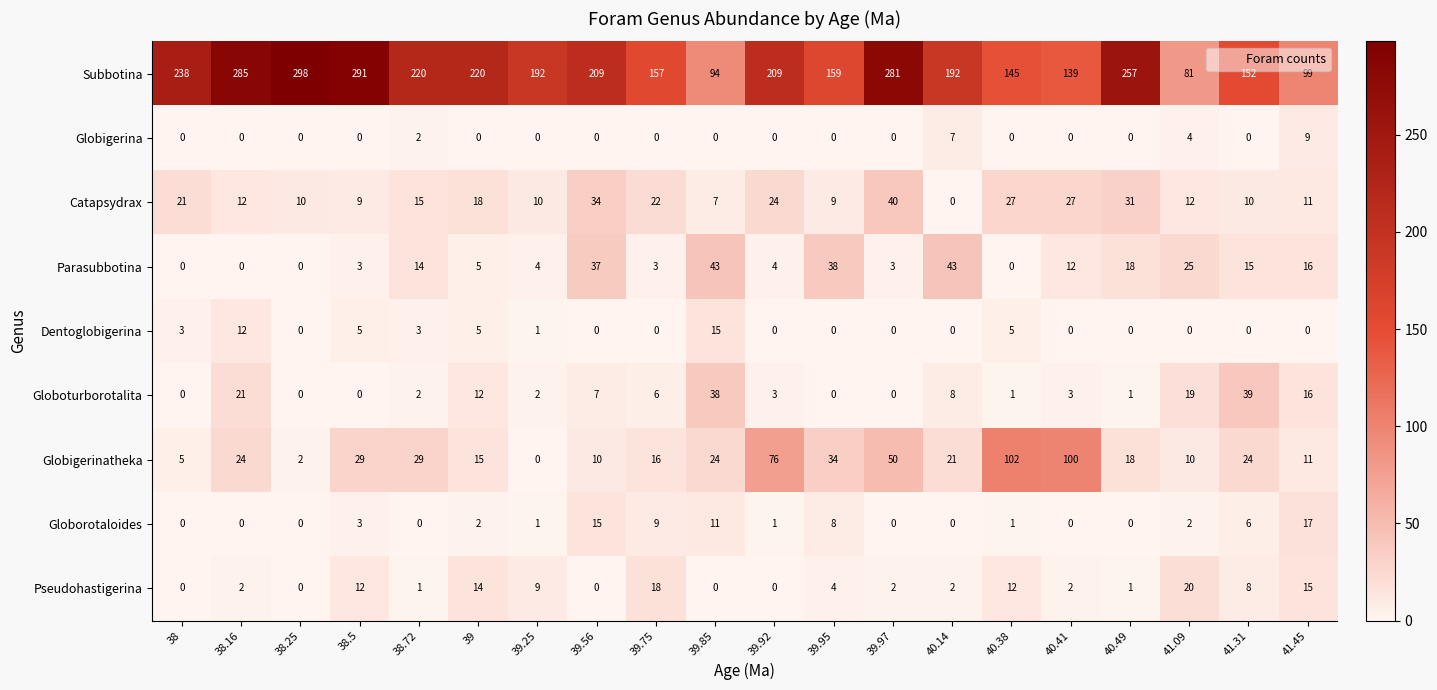

Count the number of categories in the chart.

20